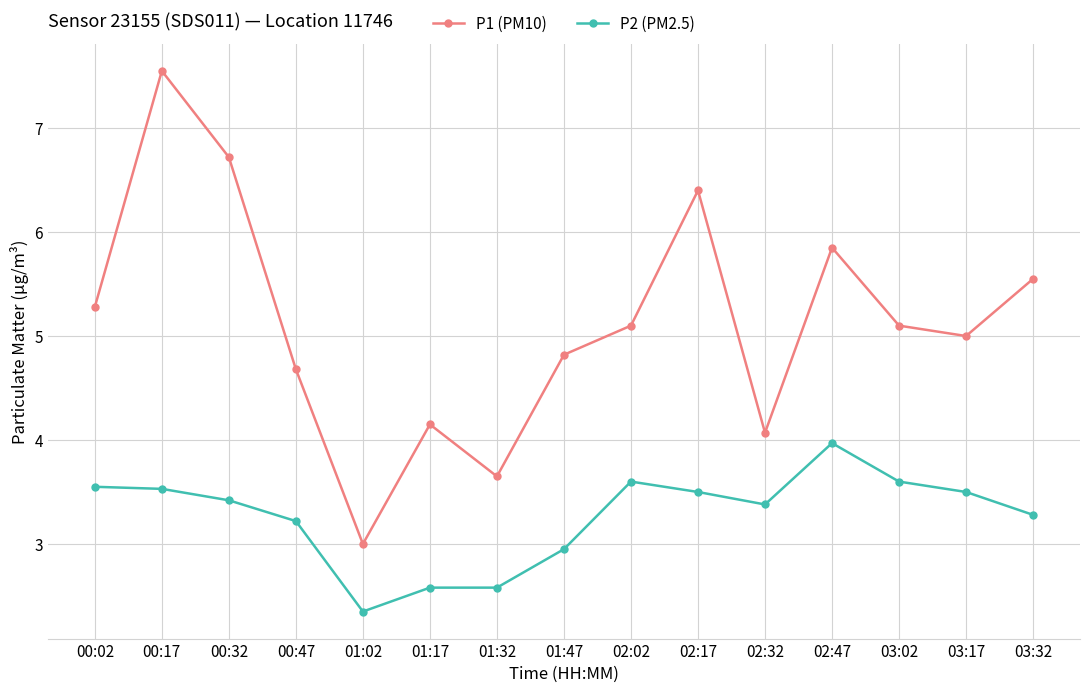

What position from the right is 02:17?

6